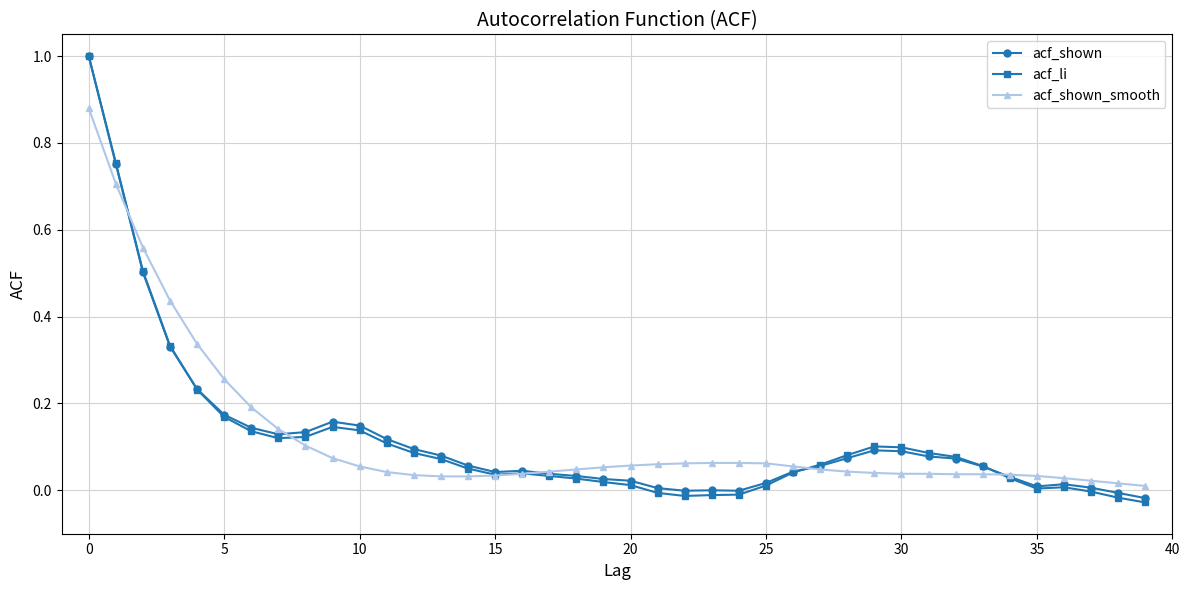

True or false: acf_shown and acf_shown_smooth cross at least once.

True